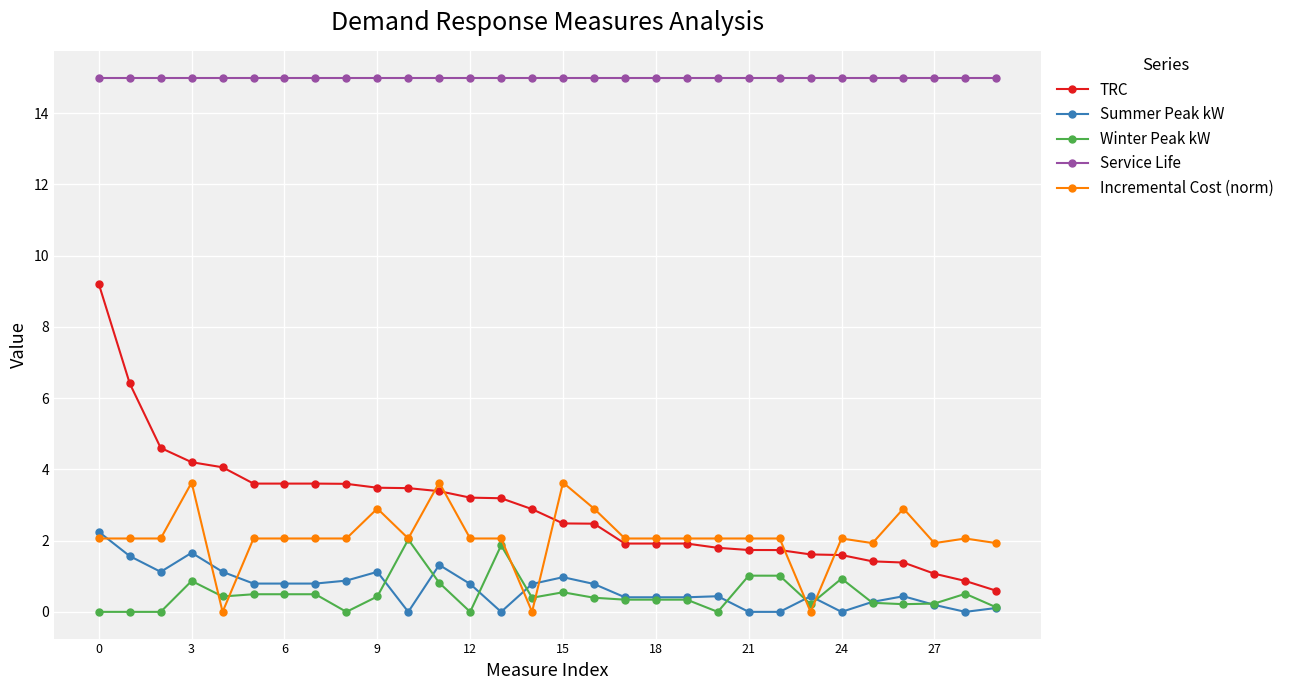

What is the maximum value for Winter Peak kW?

2.0